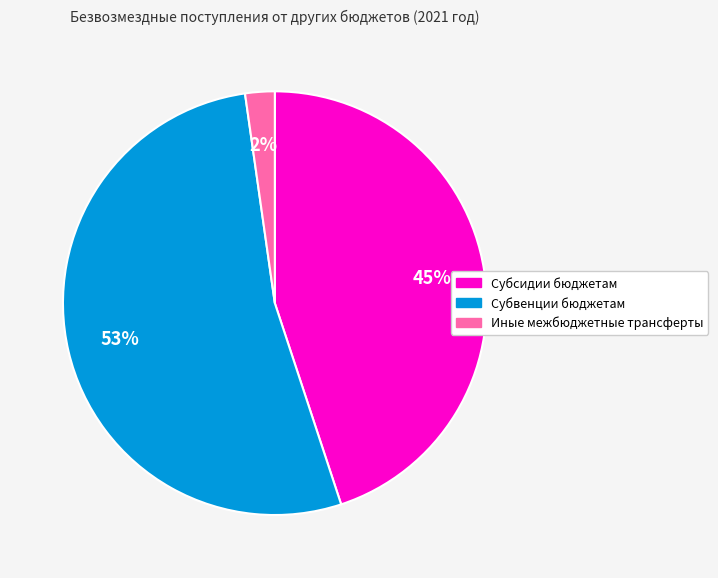

To the nearest percent, what is the average slice percentage?

33%